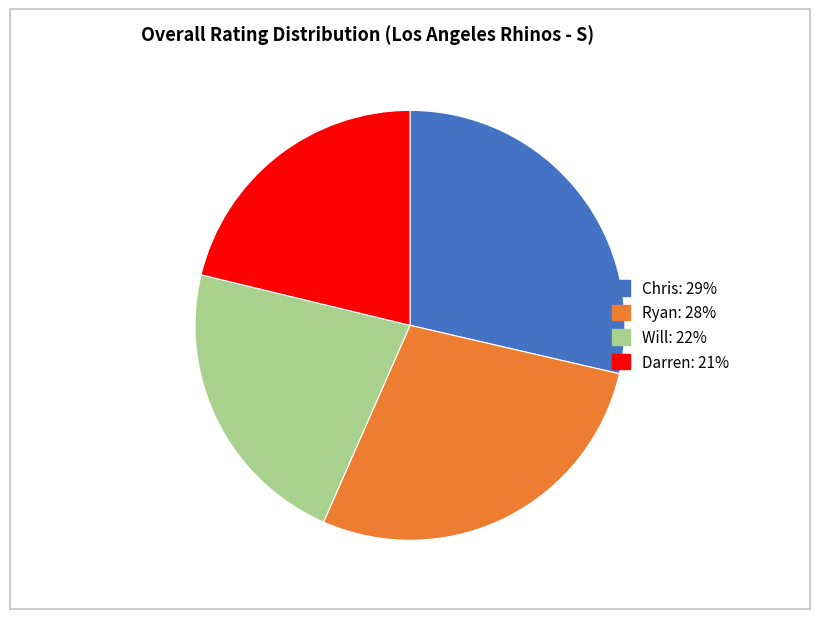

Between Darren: 21% and Ryan: 28%, which is larger?

Ryan: 28%